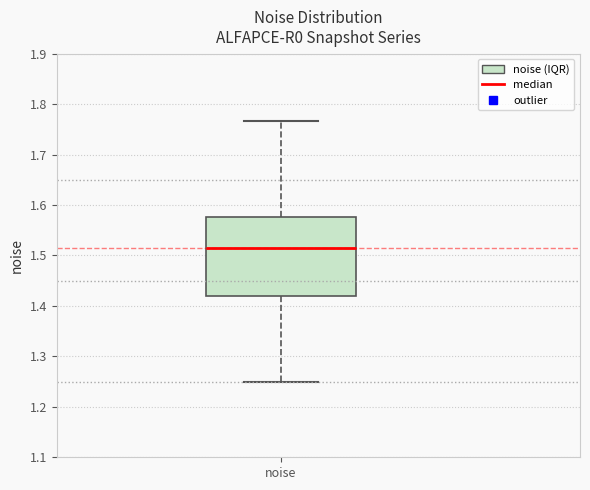

Transcribe this box plot: give where the median line is, the range the box spans, and where the two whiskers end, as read against the y-axis. The values are not printed on the chart, so give them approximately, as read against the axis.

median 1.52, box 1.42 to 1.58, whiskers 1.25 to 1.77